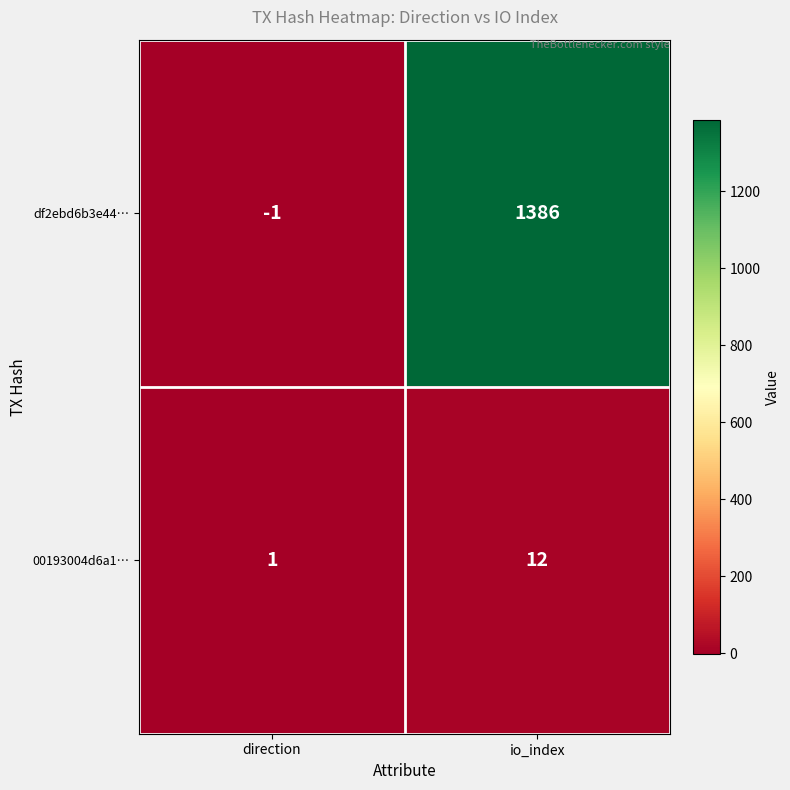

Is it true that df2ebd6b3e44… equals 815 at io_index?

False